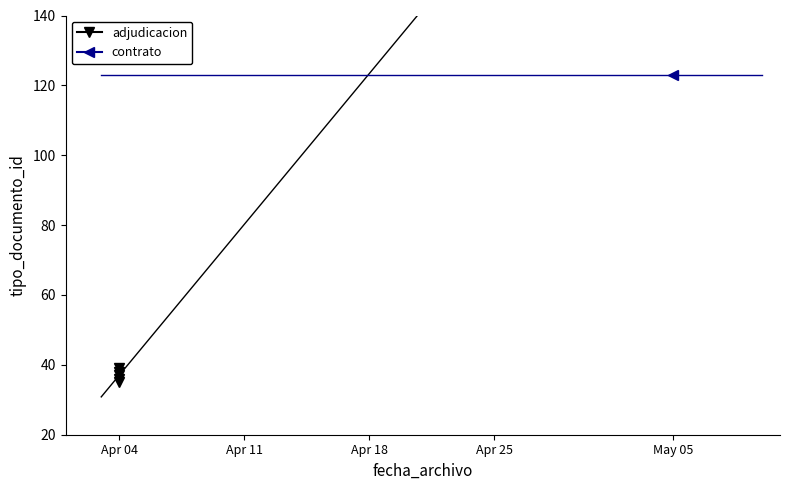

Count the values in the range 36 to 38.

3